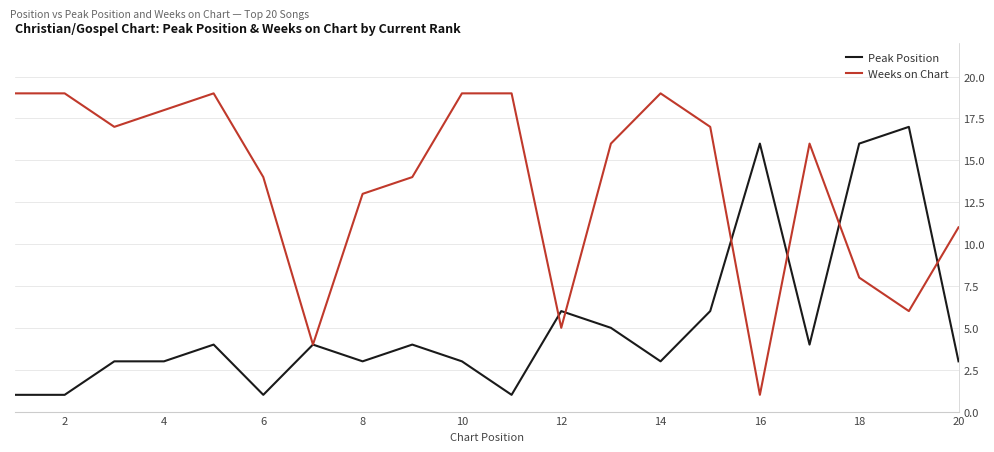

How many lines are shown in the chart?

2